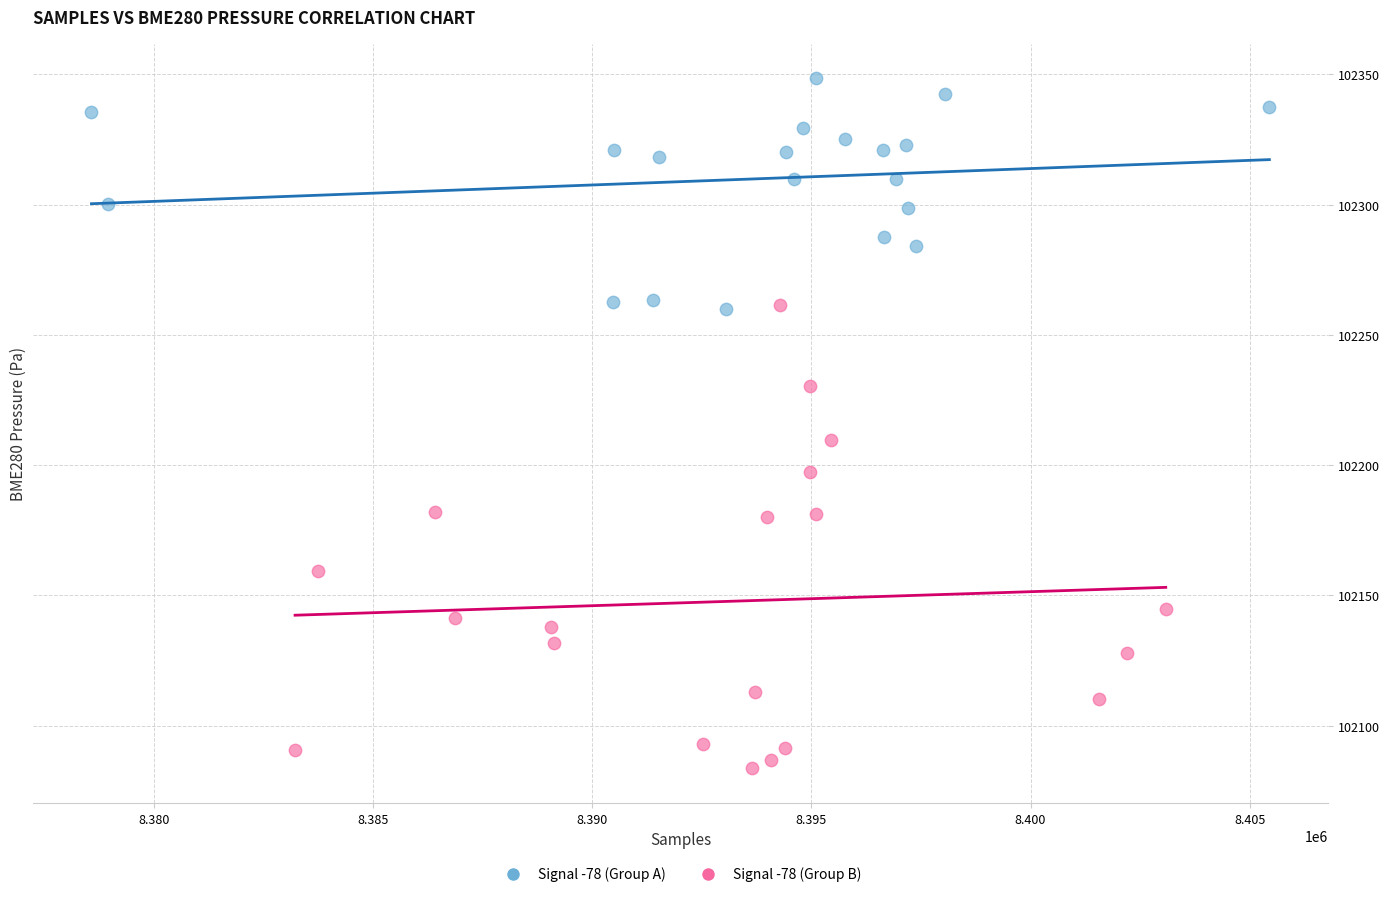

Which series contains the highest Y value?

Signal -78 (Group A)